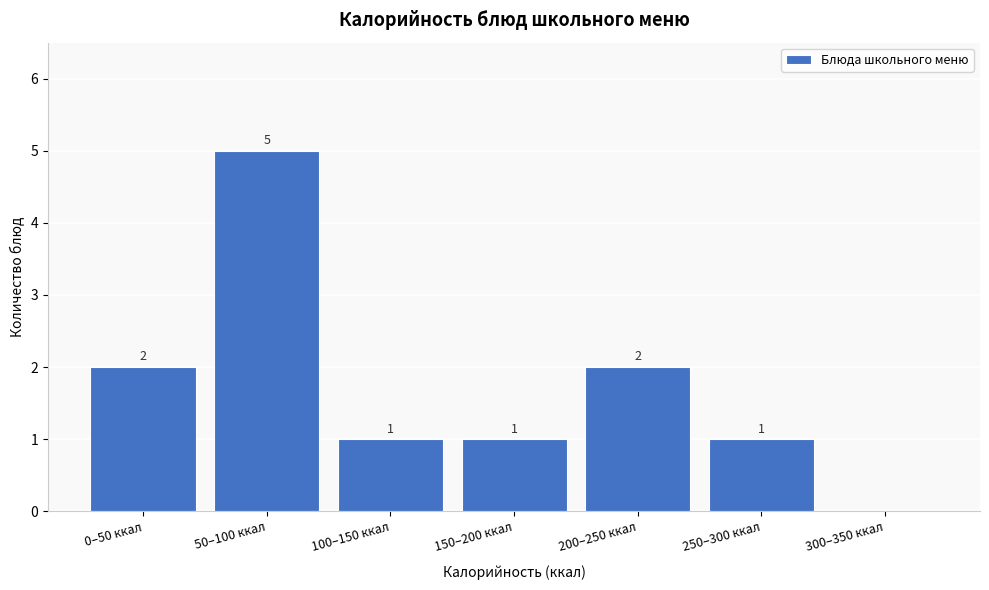

What is the sum of all values?

12